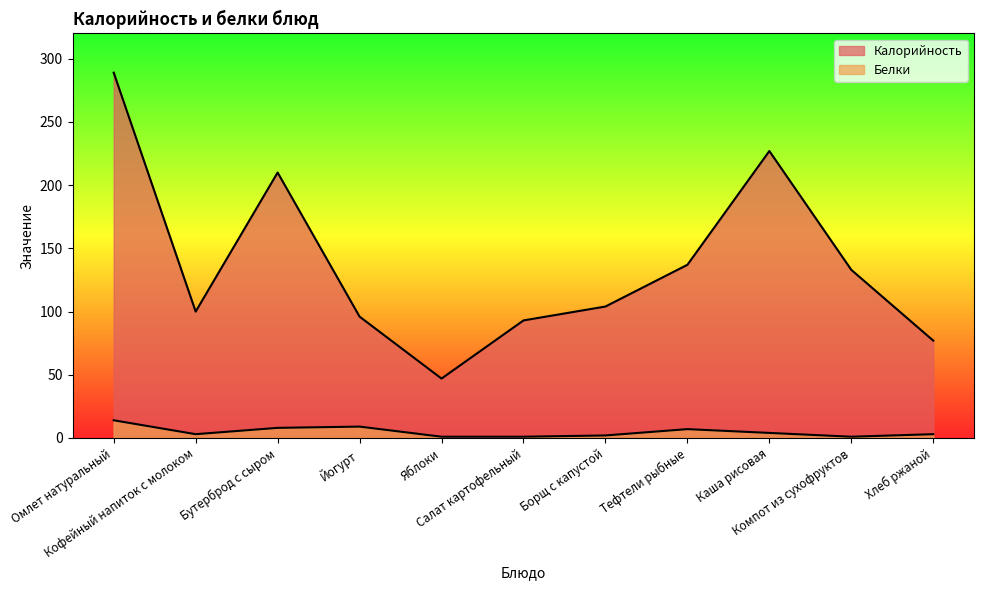

True or false: Калорийность and Белки cross at least once.

False